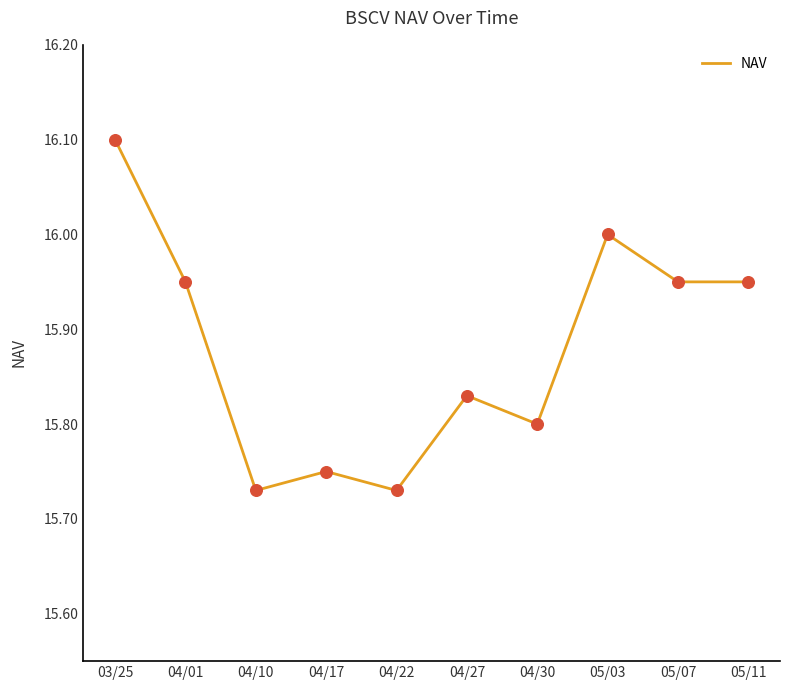

What is the ratio of the value at 04/17 to the value at 04/30?

1.0